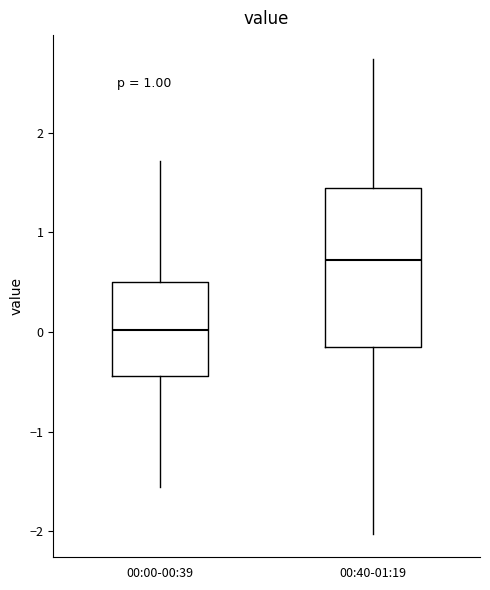

Which box has the lowest median line?

00:00-00:39